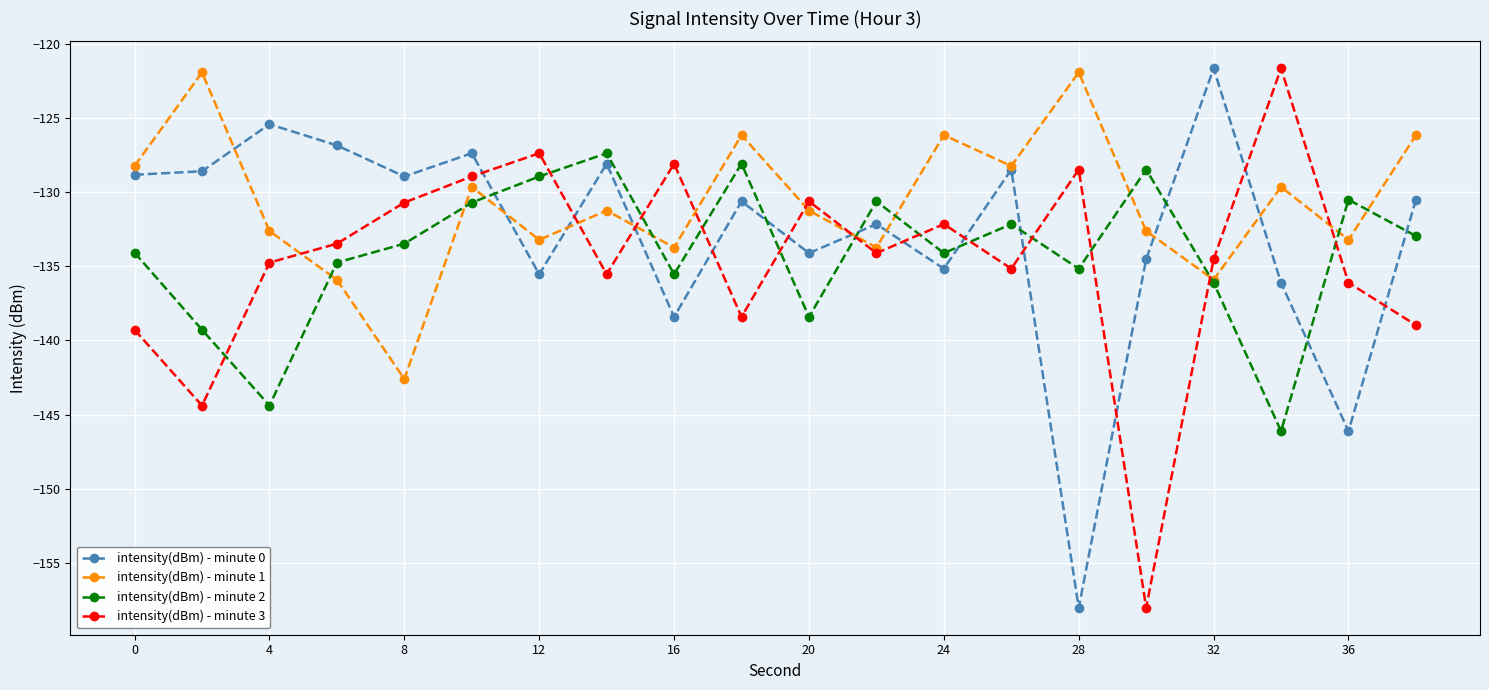

What is the maximum value shown in the chart?

-121.7